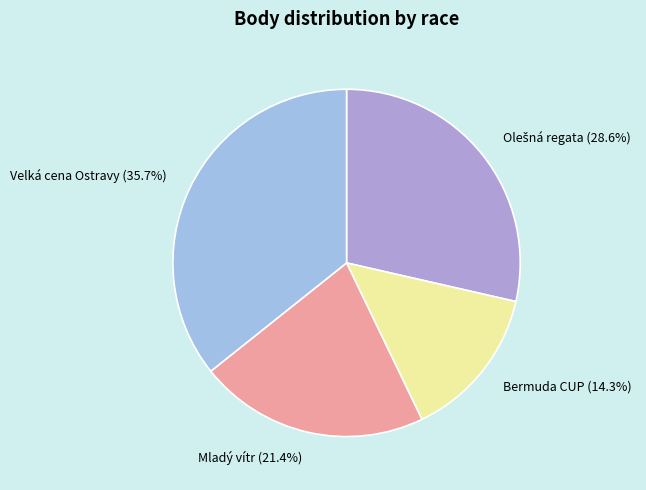

How many segments does this pie chart have?

4